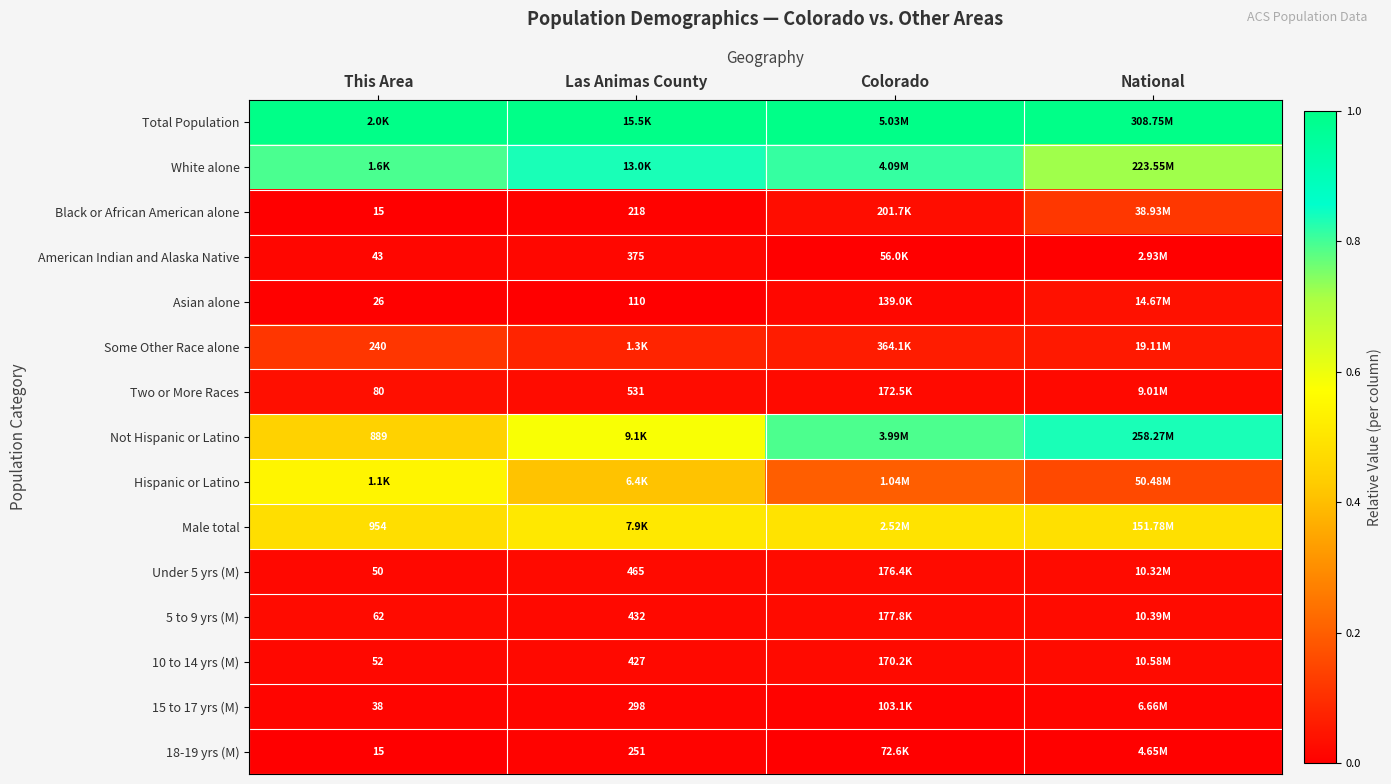

The value of 5 to 9 yrs (M) at National is 0.0. True or false?

False